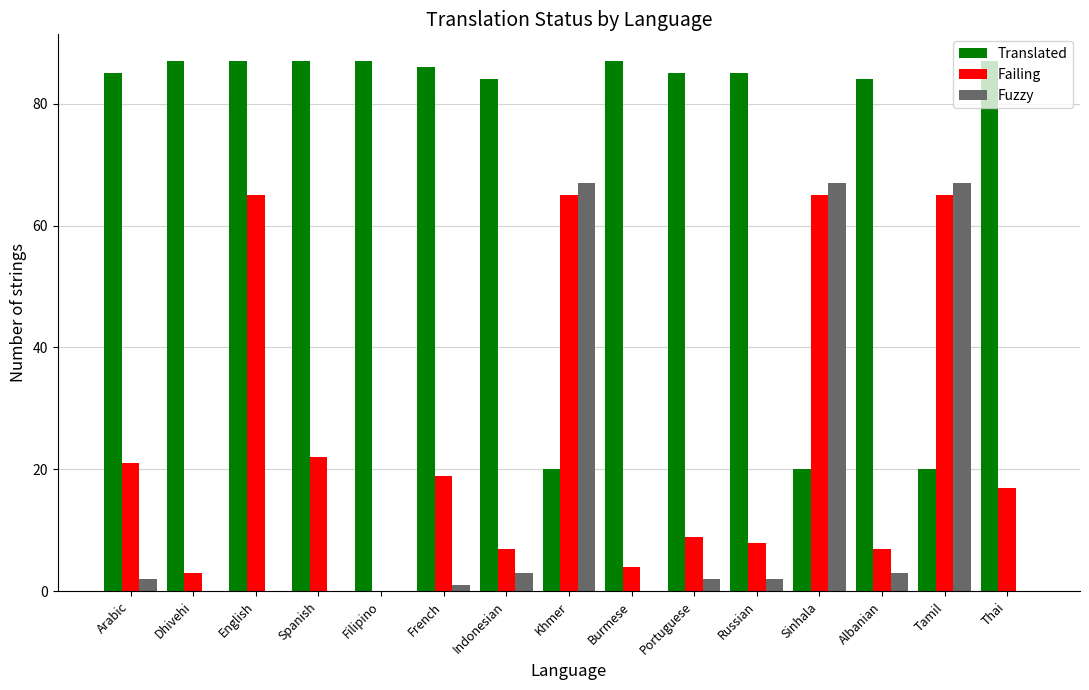

Reading left to right, what are all the values shown in this chart?

Translated: Arabic=85	Dhivehi=87	English=87	Spanish=87	Filipino=87	French=86	Indonesian=84	Khmer=20	Burmese=87	Portuguese=85	Russian=85	Sinhala=20	Albanian=84	Tamil=20	Thai=87
Failing: Arabic=21	Dhivehi=3	English=65	Spanish=22	Filipino=0	French=19	Indonesian=7	Khmer=65	Burmese=4	Portuguese=9	Russian=8	Sinhala=65	Albanian=7	Tamil=65	Thai=17
Fuzzy: Arabic=2	Dhivehi=0	English=0	Spanish=0	Filipino=0	French=1	Indonesian=3	Khmer=67	Burmese=0	Portuguese=2	Russian=2	Sinhala=67	Albanian=3	Tamil=67	Thai=0